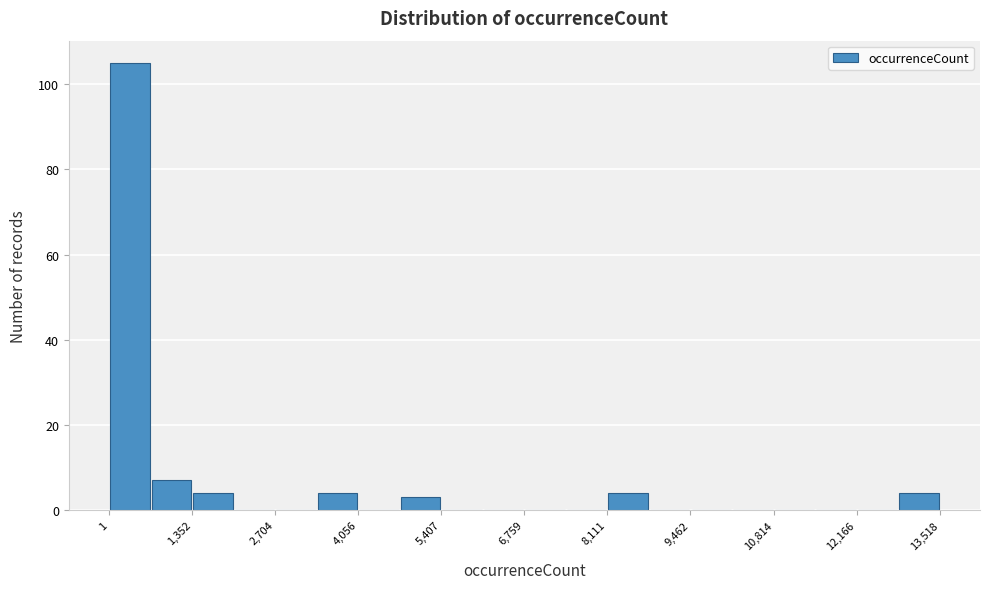

Around what value on the x-axis is the tallest bar? Give the approximate position of its centre, as read against the axis.

400